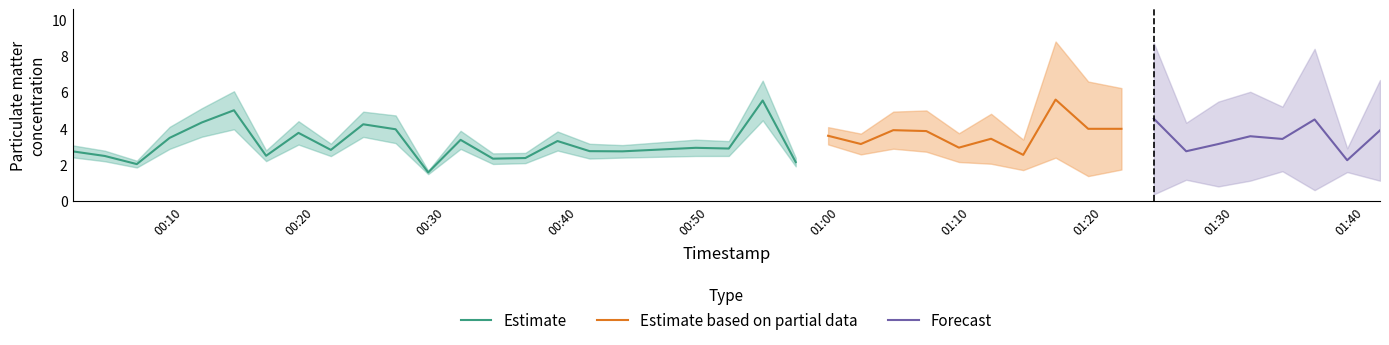

Where is the first local maximum for P1?

5